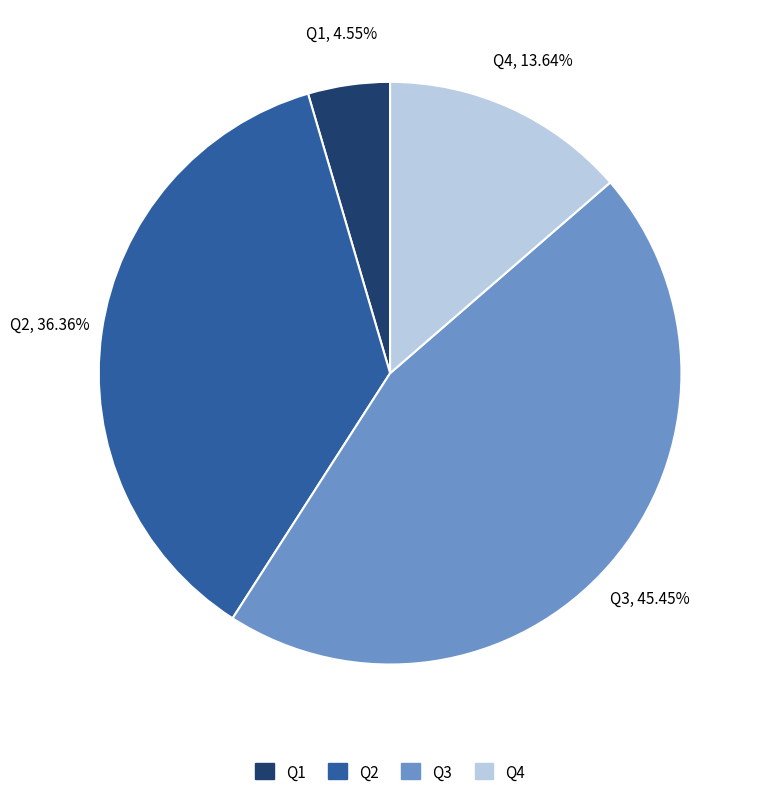

Rank the categories by value from lowest to highest.

Q1, Q4, Q2, Q3